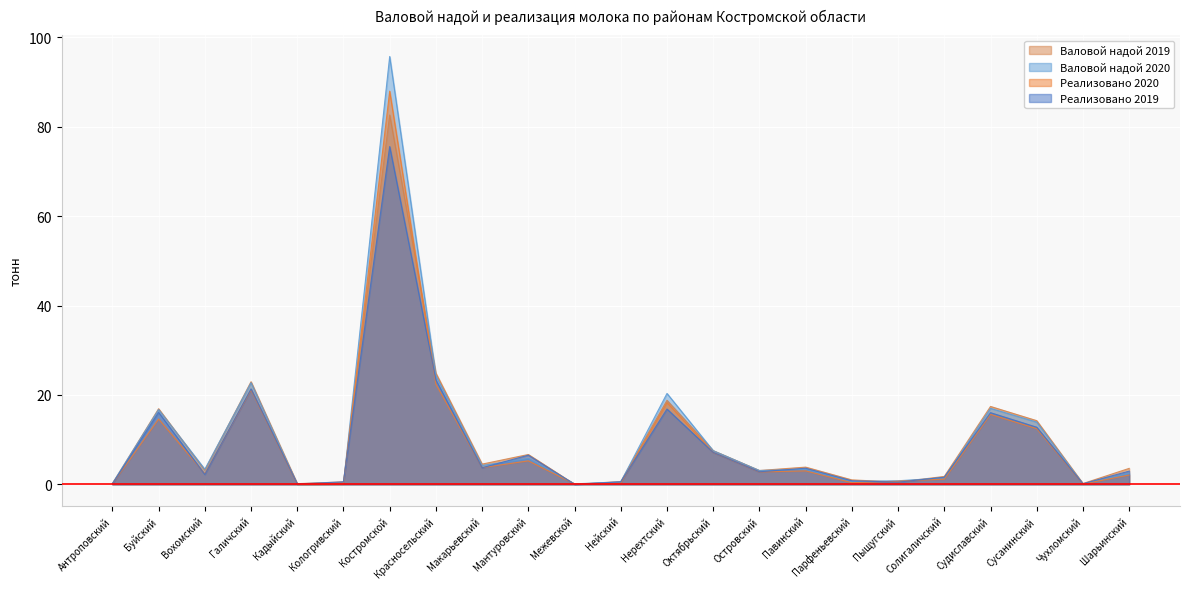

Which series has the largest range (max minus min)?

Валовой надой 2020